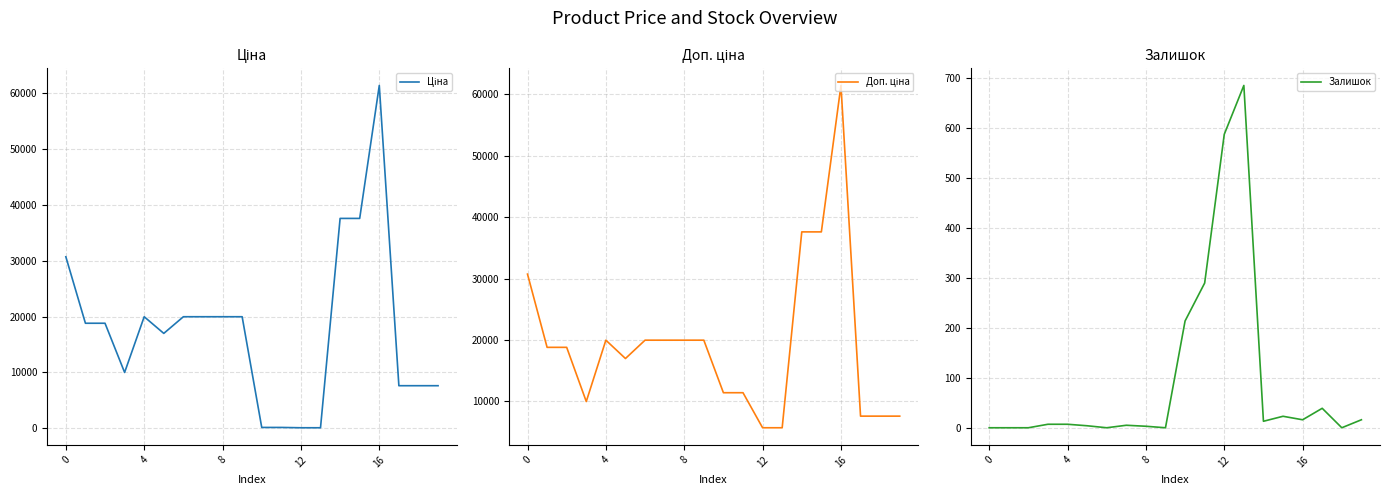

Where does the Залишок series first go above 7?

10